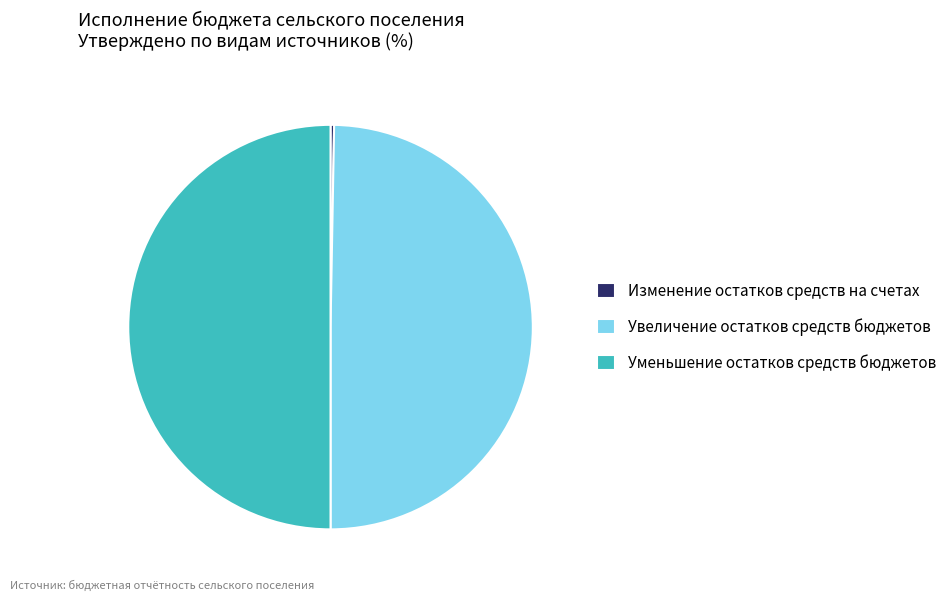

Count the number of slices in the pie.

3